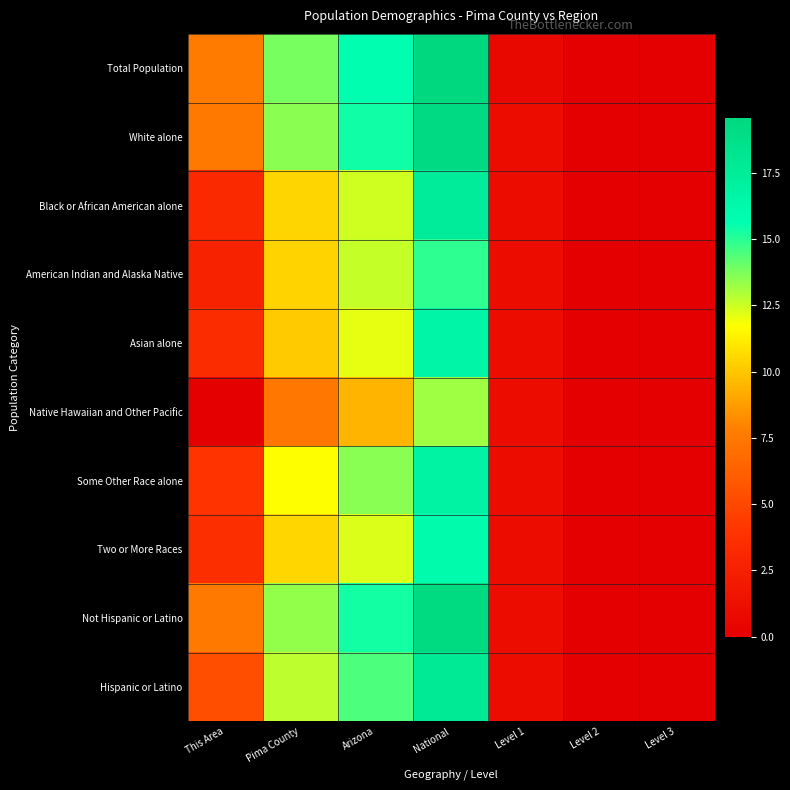

List the series in order of their peak value, lowest first.

Native Hawaiian and Other Pacific, American Indian and Alaska Native, Two or More Races, Asian alone, Some Other Race alone, Black or African American alone, Hispanic or Latino, White alone, Not Hispanic or Latino, Total Population